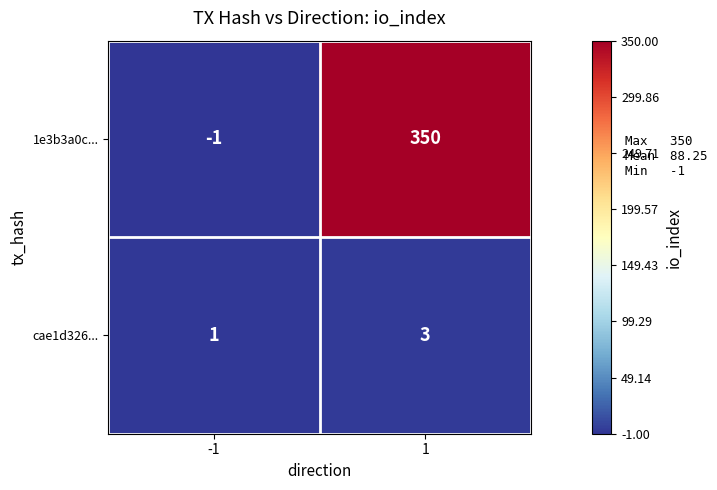

What value does the 1e3b3a0c... series have at 1, to the nearest 10?

350